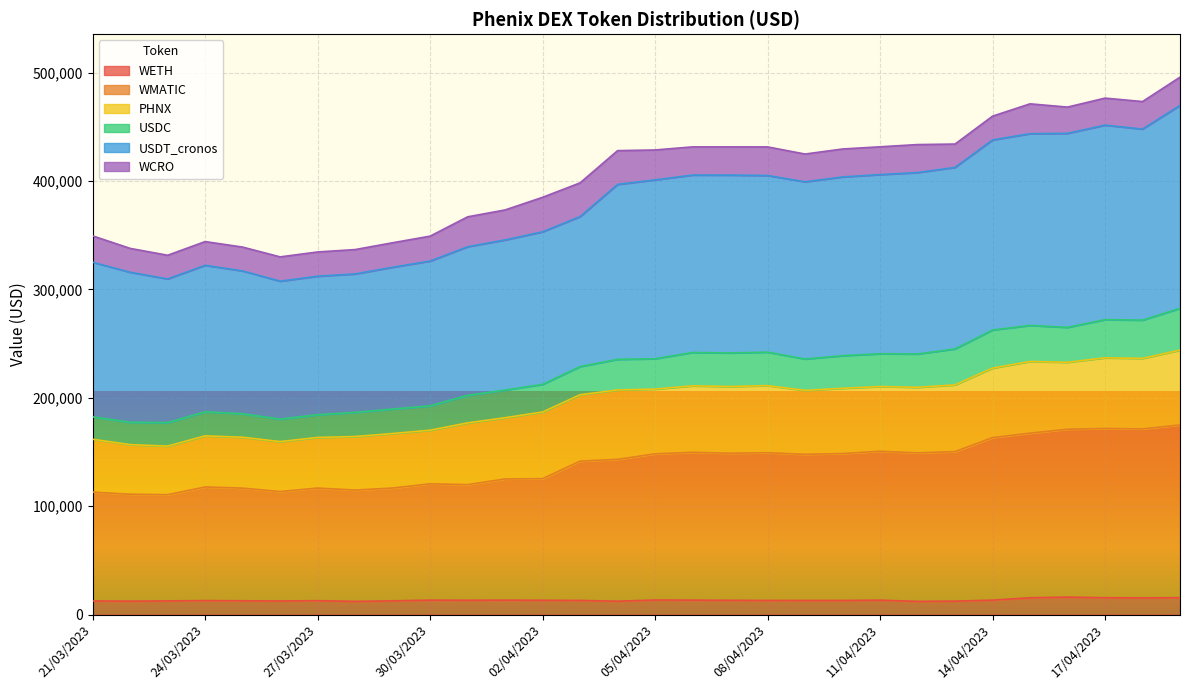

How many values in the WETH series exceed 13058?

15